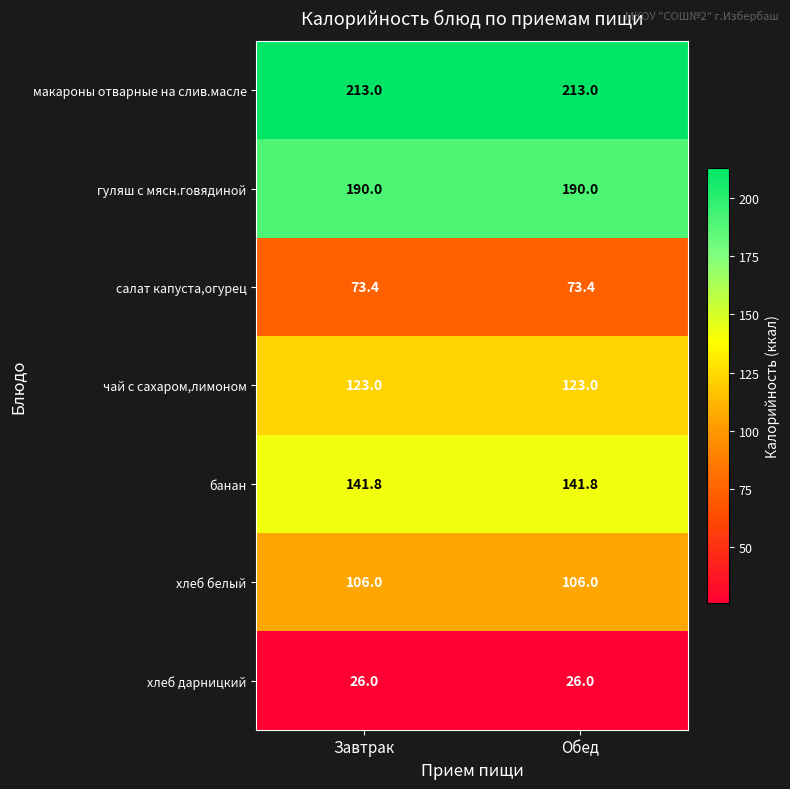

What is the highest value of the банан series?

141.8